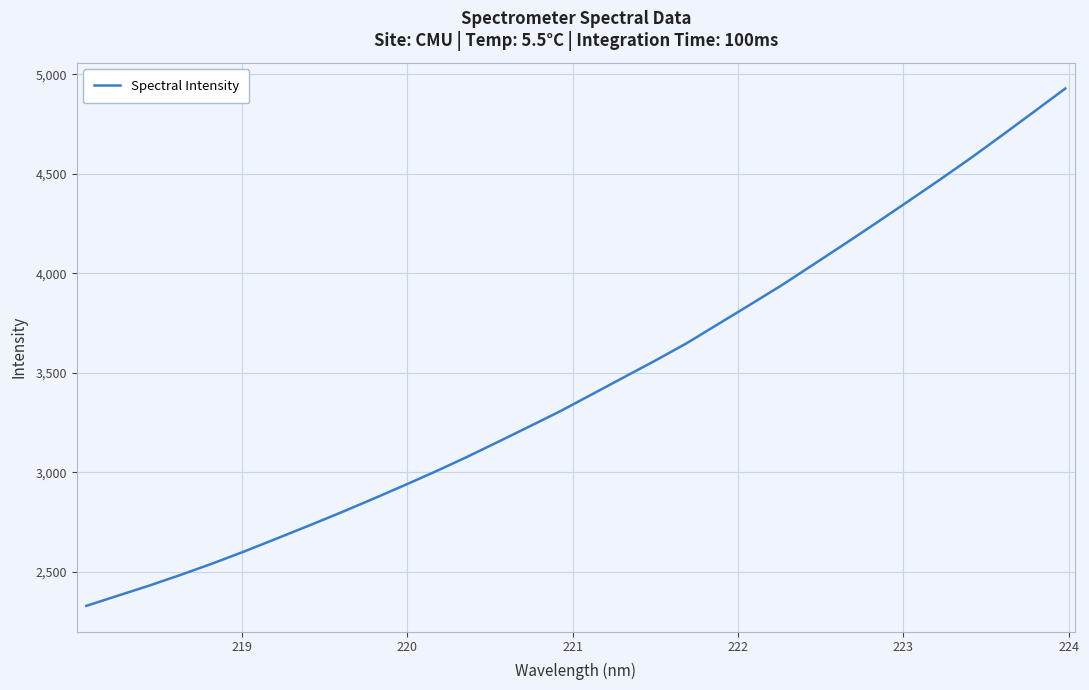

What is the difference between the maximum and minimum values?

2599.4